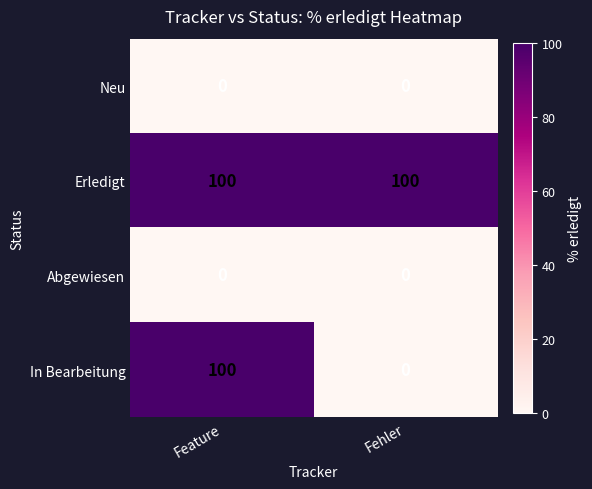

Rank the categories by In Bearbeitung value from lowest to highest.

Fehler, Feature